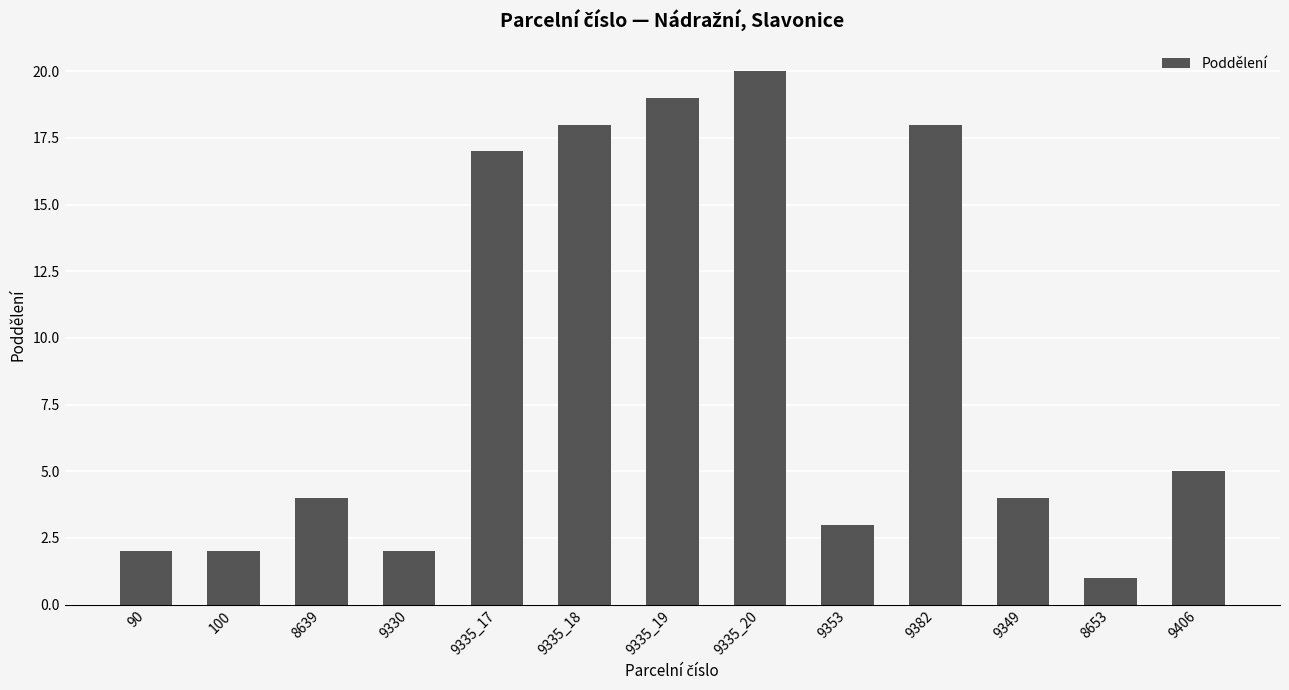

What is the difference between the second highest and second lowest values?

17